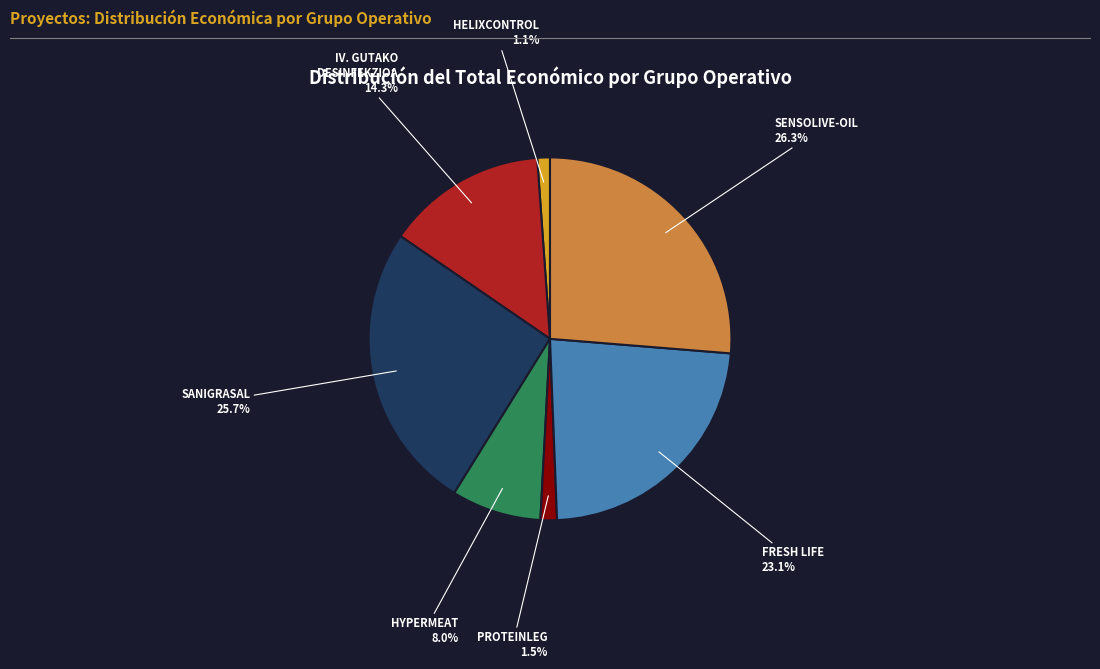

Does any single category account for the majority?

No